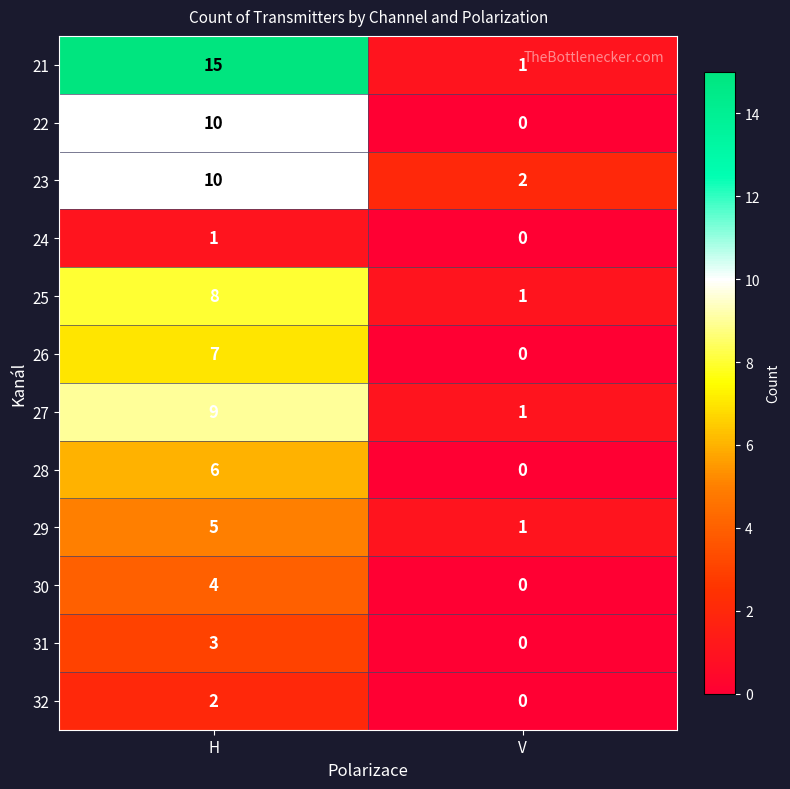

Between H and V, which series saw the biggest shift?

21